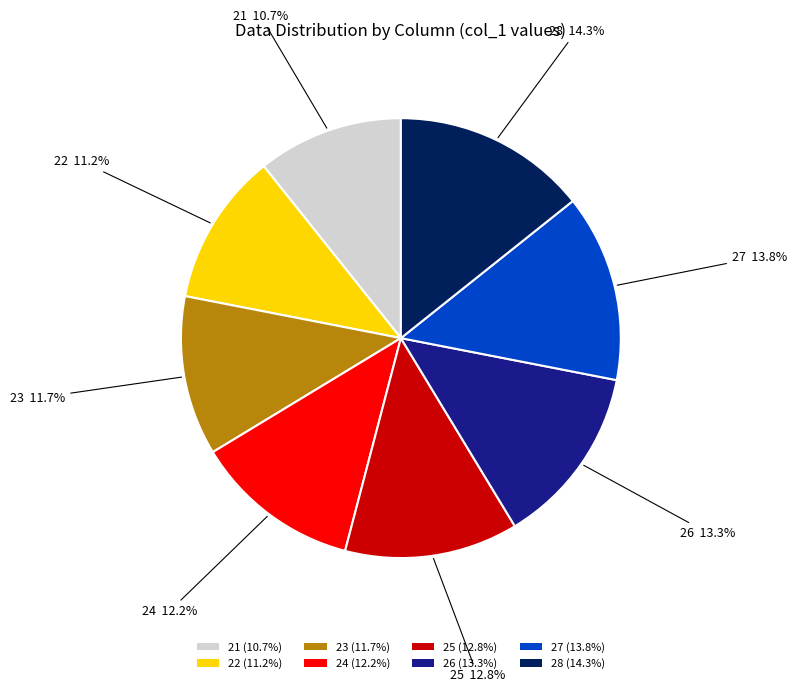

To the nearest percent, what is the average slice percentage?

12%